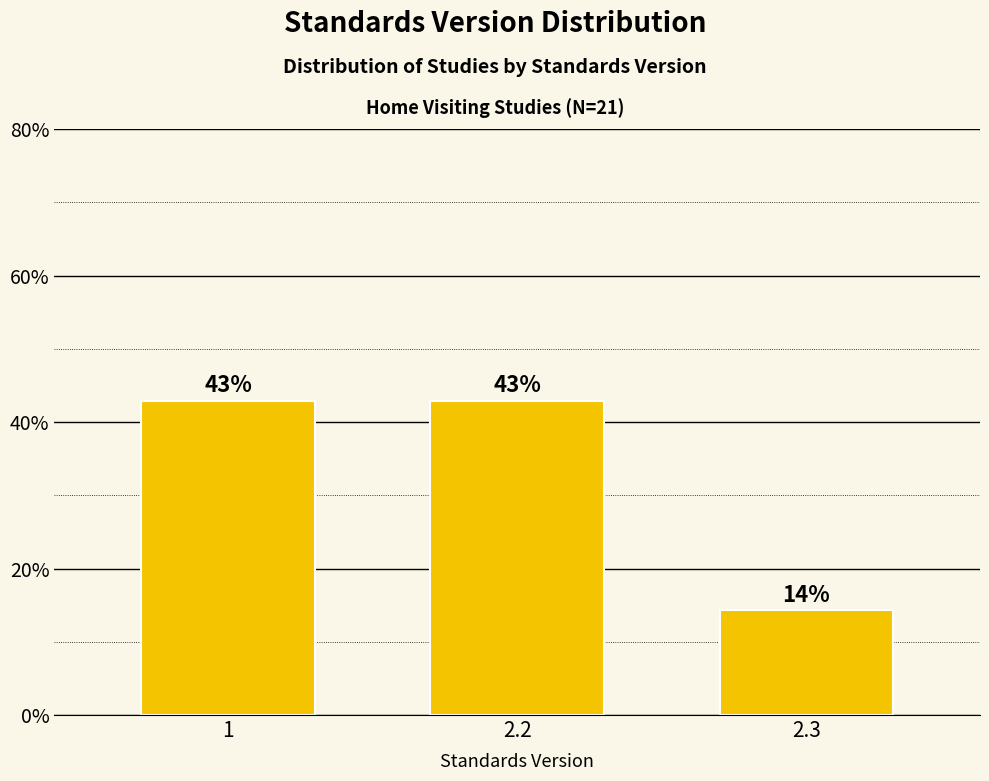

Where is the data nearest to the value 28?

2.3